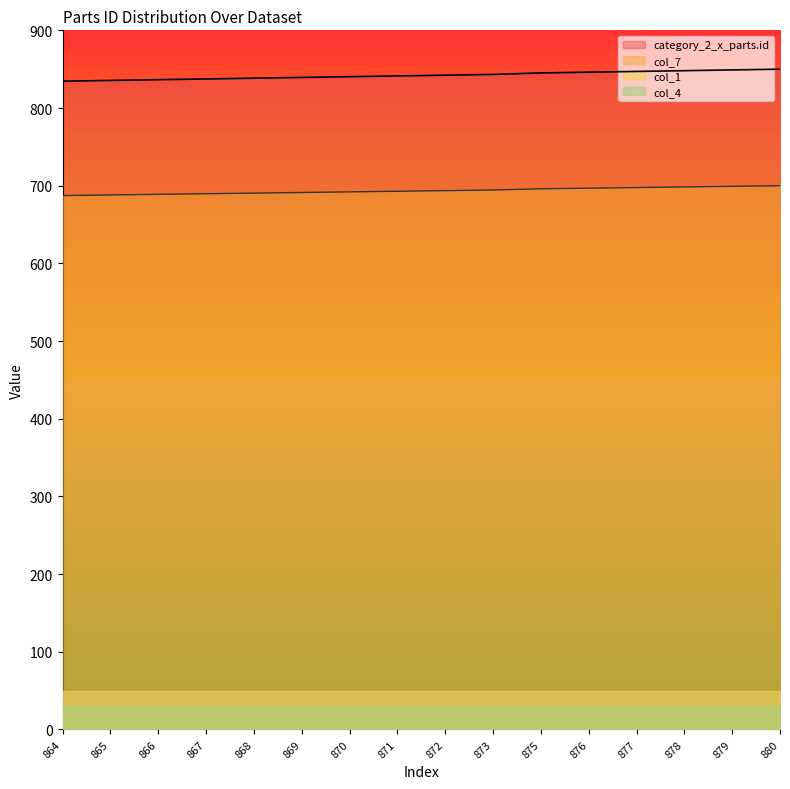

The col_7 series shows 1279.8 at 866. True or false?

False